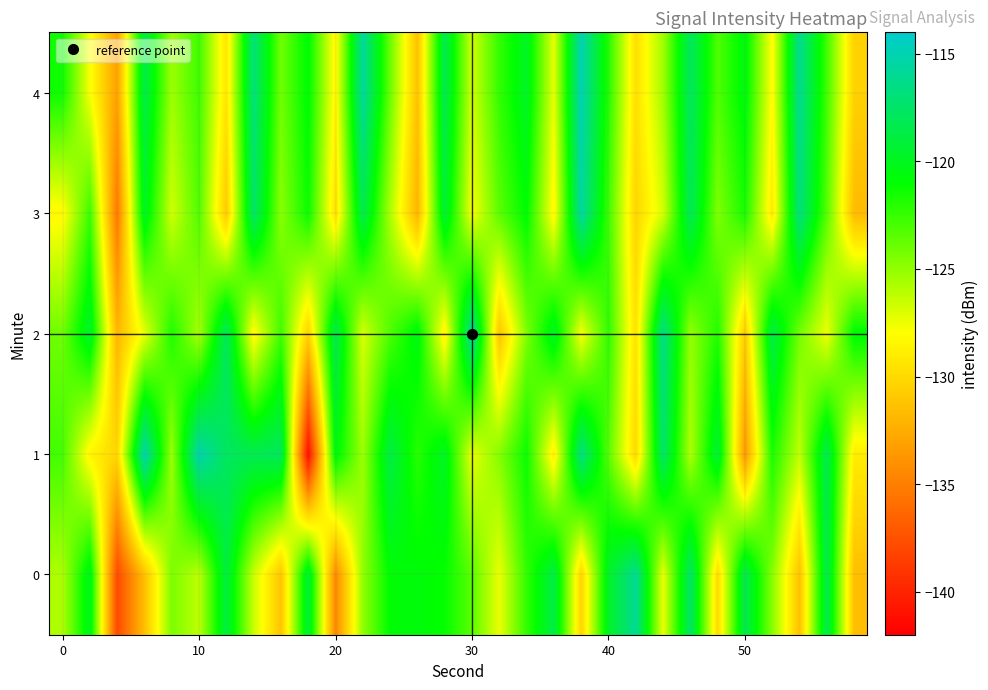

What is the smallest value displayed?

-141.3